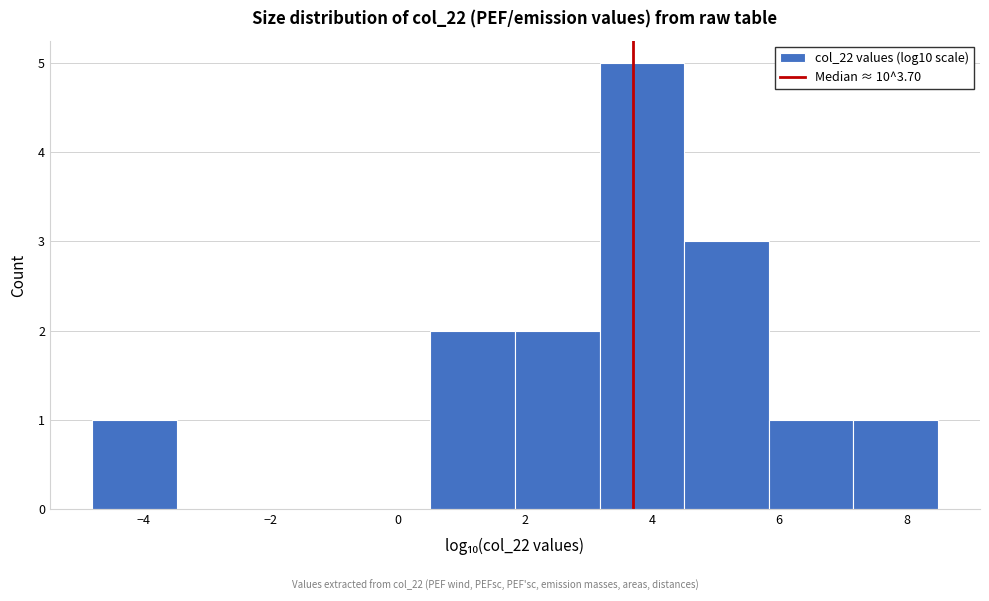

Which range on the x-axis has the tallest bar?

3.2 to 4.6